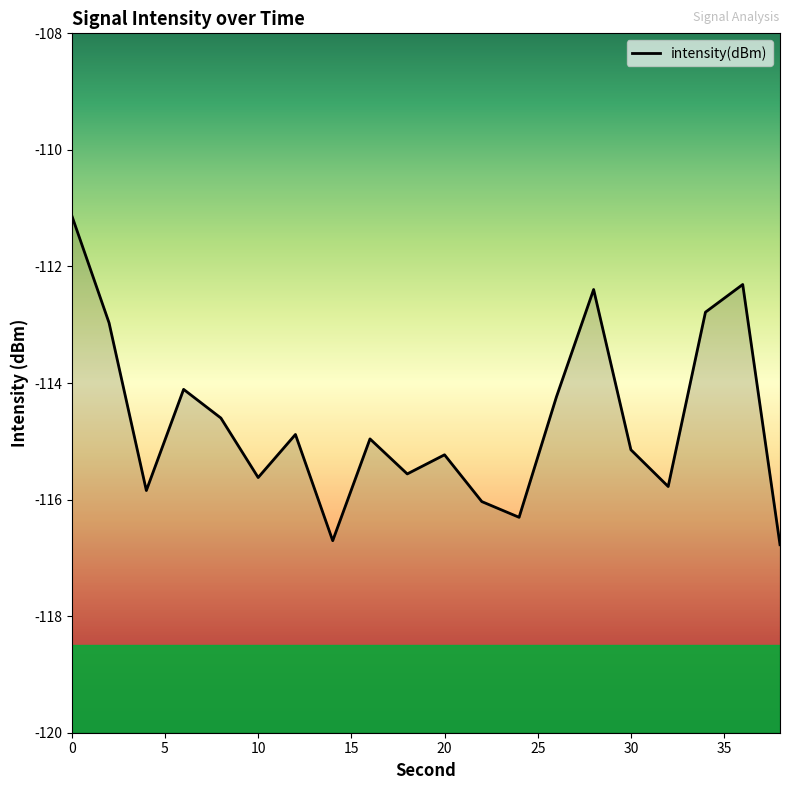

Count the number of values greater than -114.

5